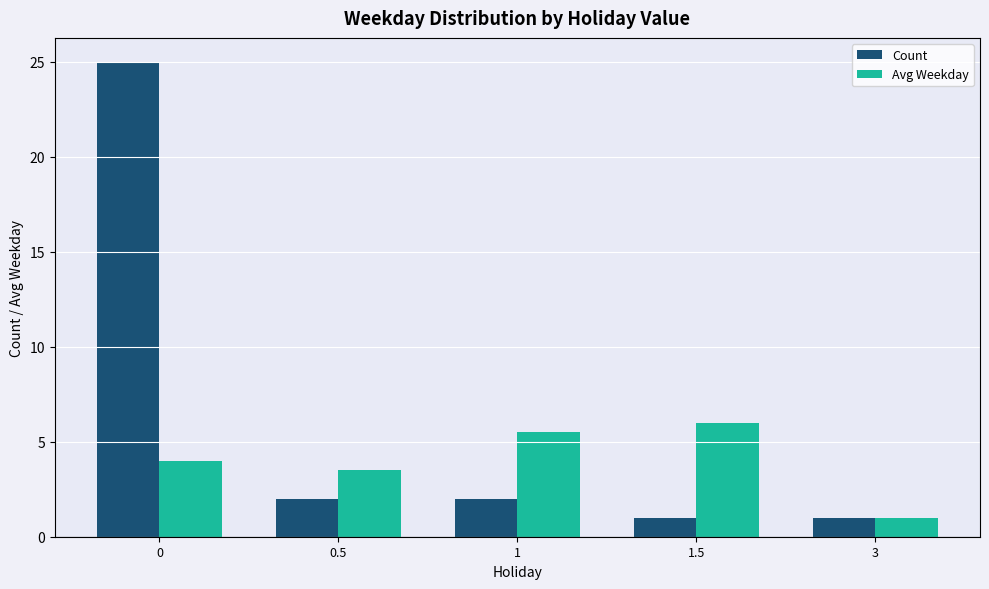

What position from the left is 0?

1